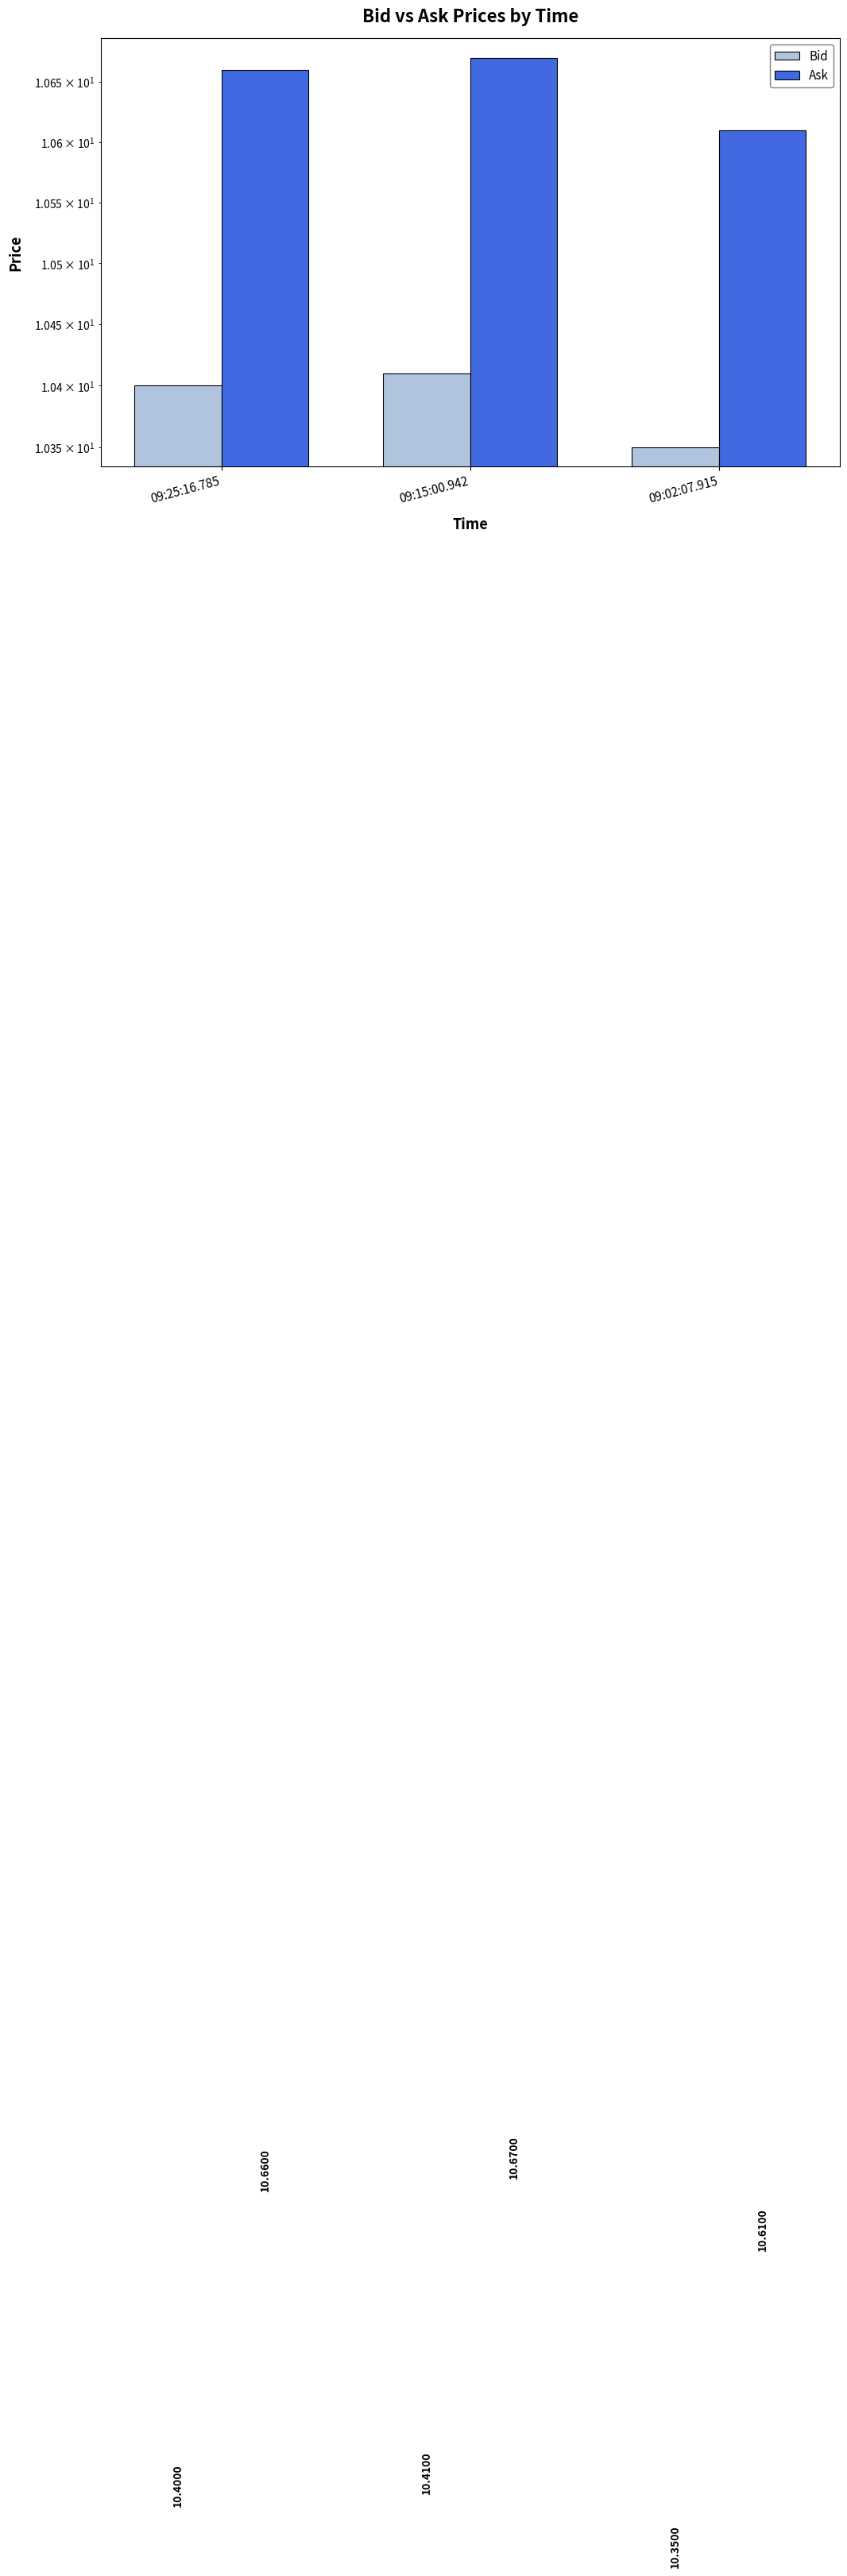

True or false: Bid has a value of 15.6 at 09:02:07.915.

False